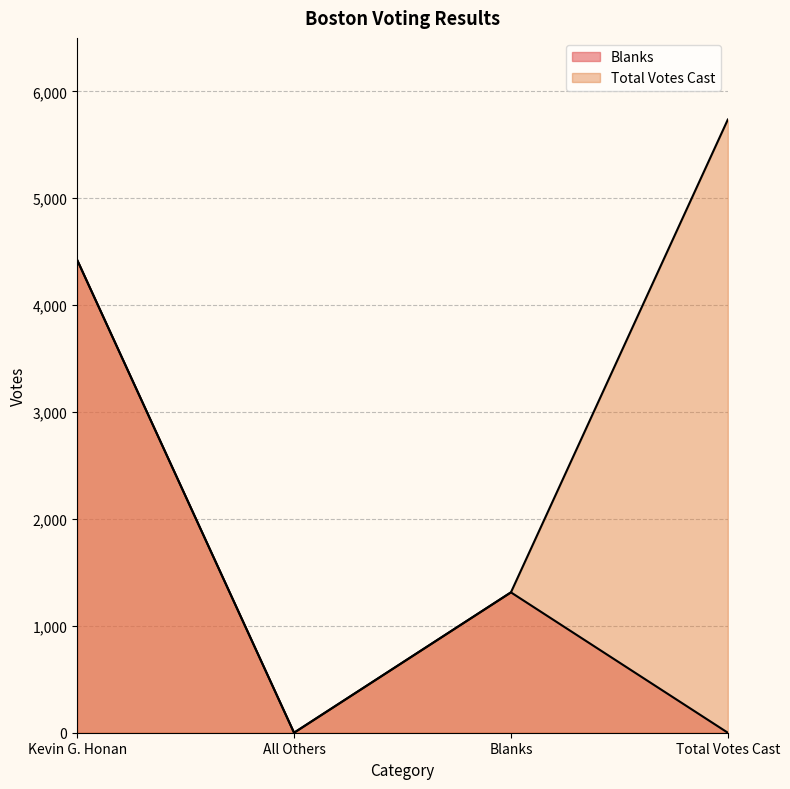

Reading left to right, extract all data points from this chart.

Blanks: 4423	0	1313	0
Total Votes Cast: 4423	0	1313	5736